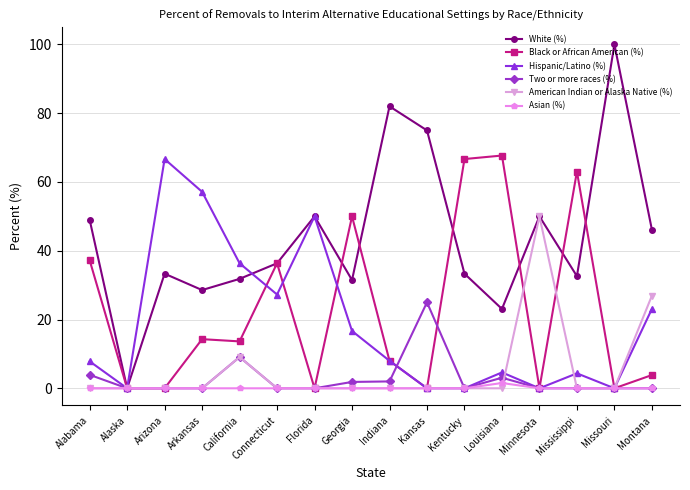

How many lines are shown in the chart?

6